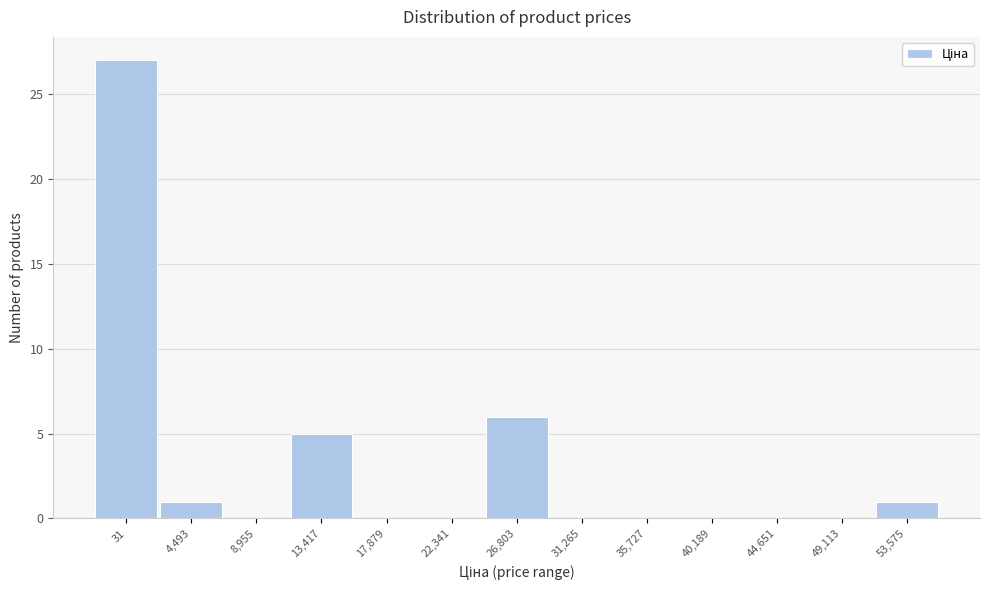

Reading left to right, transcribe all the data shown in this chart.

31=27	4,493=1	8,955=0	13,417=5	17,879=0	22,341=0	26,803=6	31,265=0	35,727=0	40,189=0	44,651=0	49,113=0	53,575=1